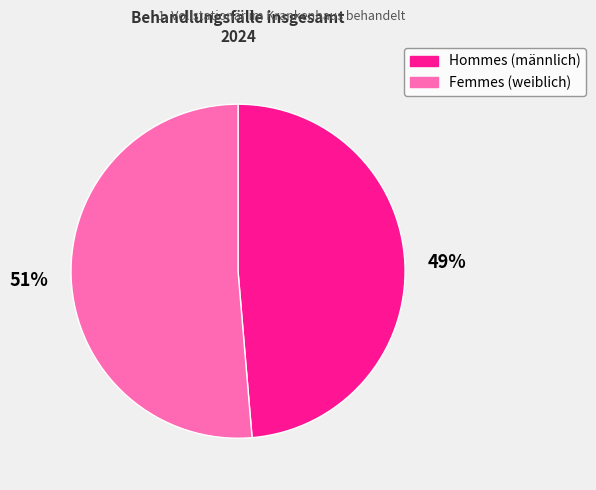

Is there a majority slice in this chart?

Yes